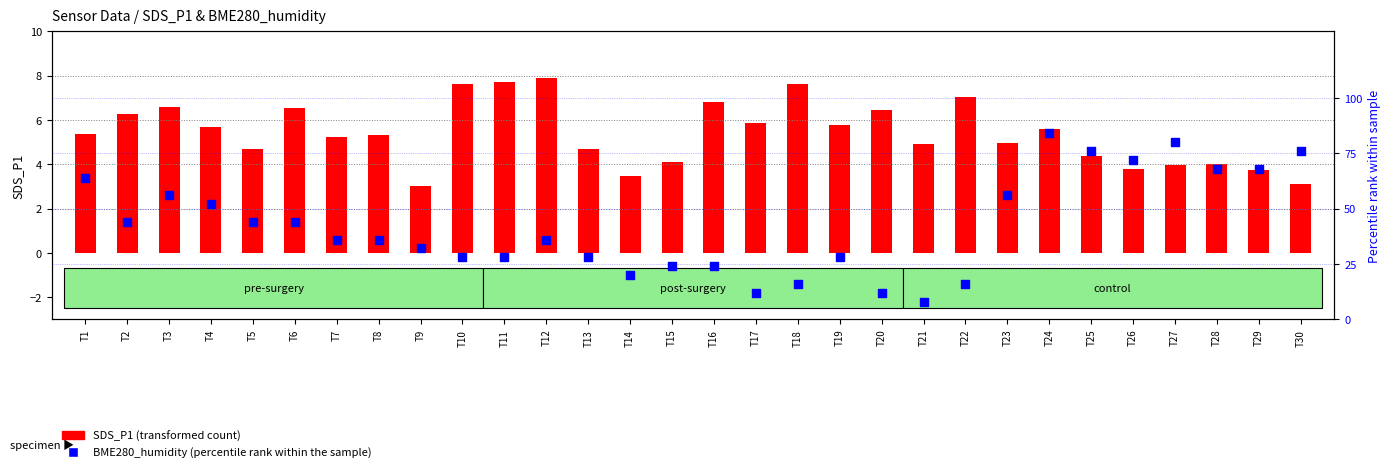

Which series has the largest total across all categories?

BME280_humidity (percentile)